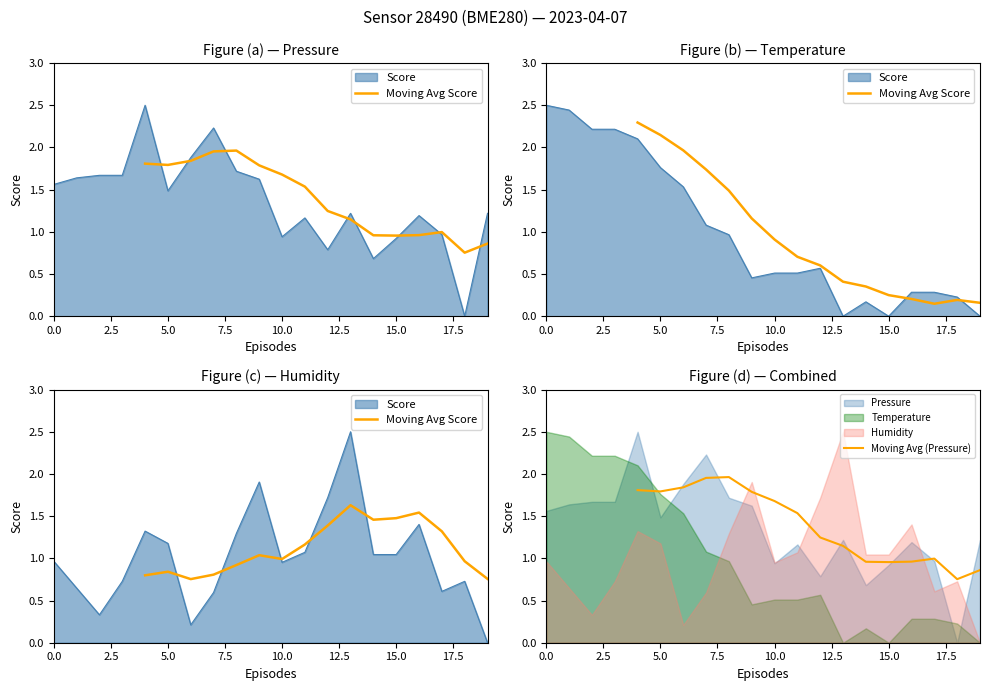

How many series are shown in this chart?

2